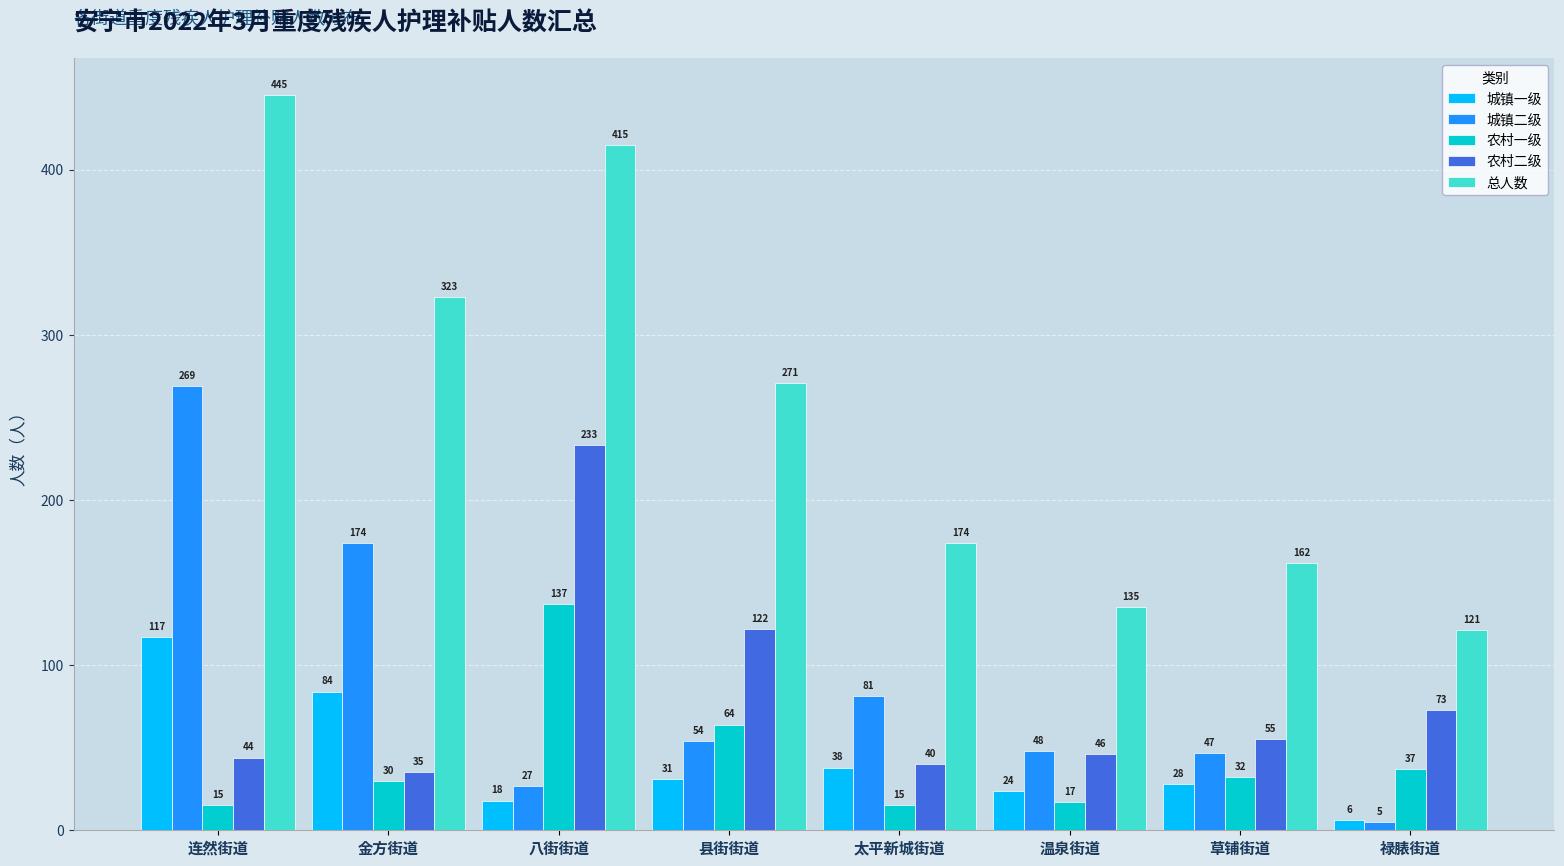

What position from the right is 金方街道?

7